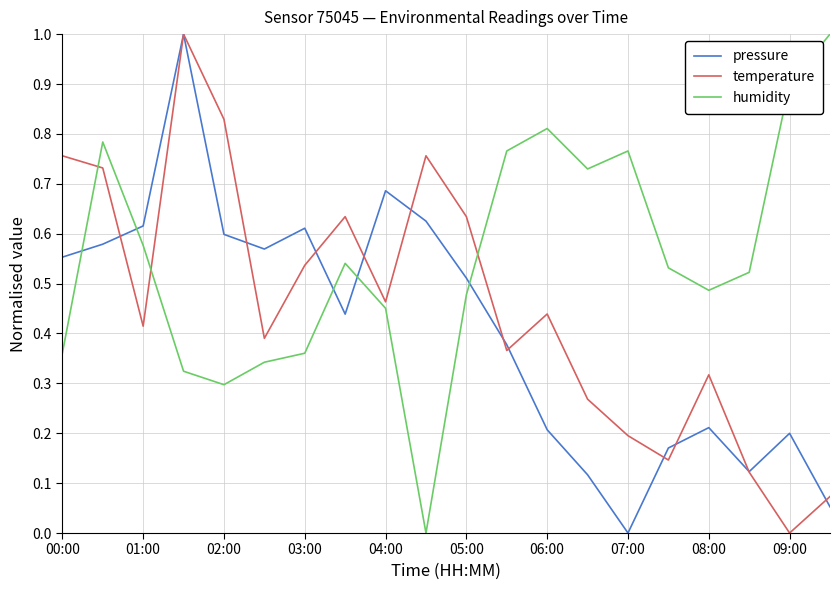

What is the sum of all temperature values?

9.1